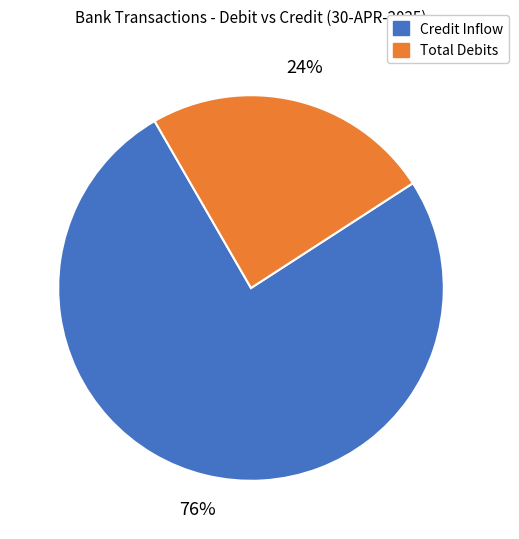

To the nearest percent, what is the average slice percentage?

50%